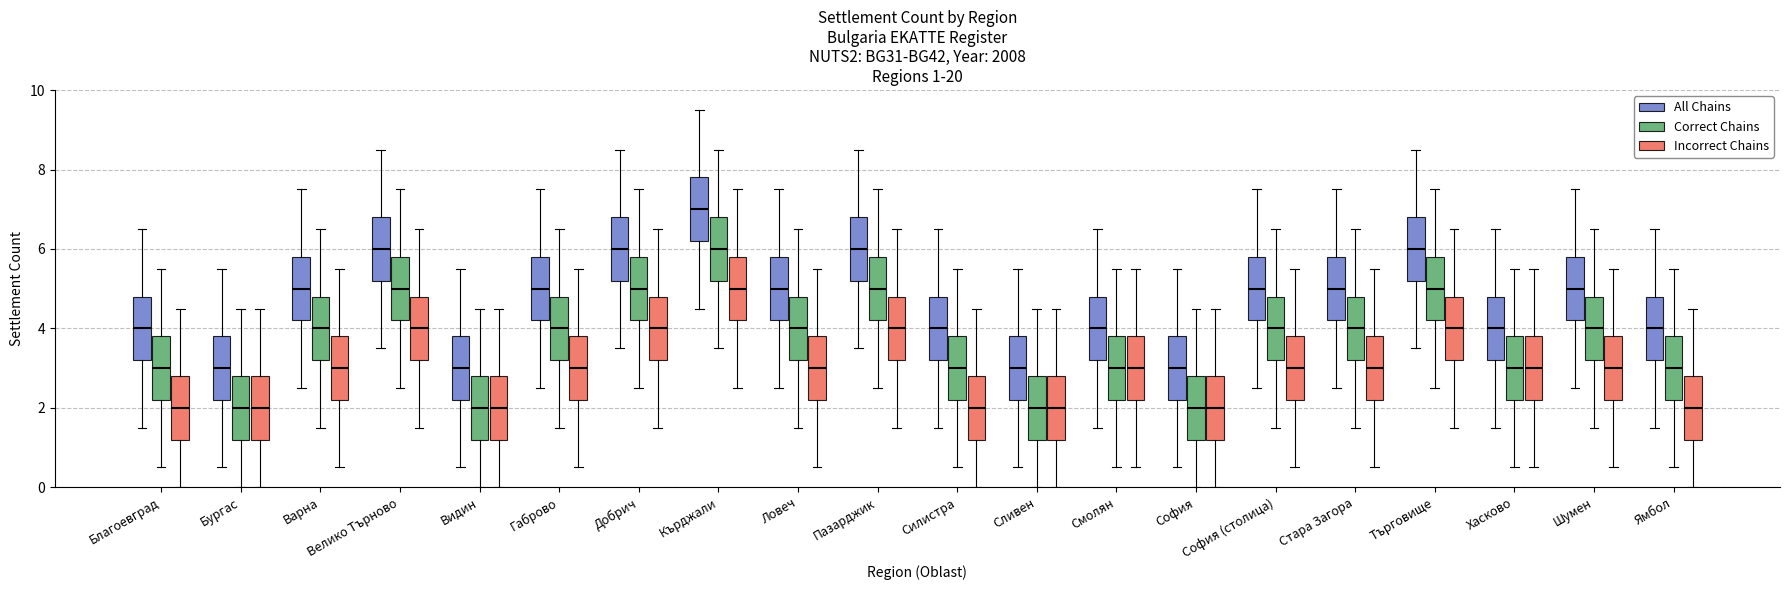

True or false: Incorrect Chains has a value of 1 at обл. София (столица).

False